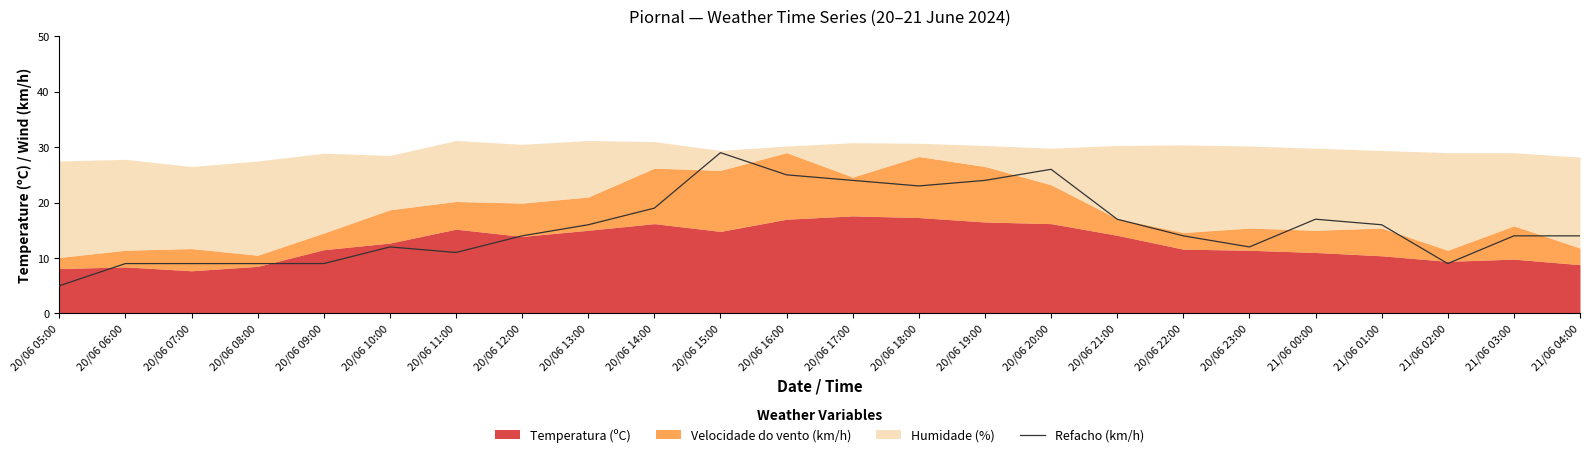

How many categories are shown in the chart?

24